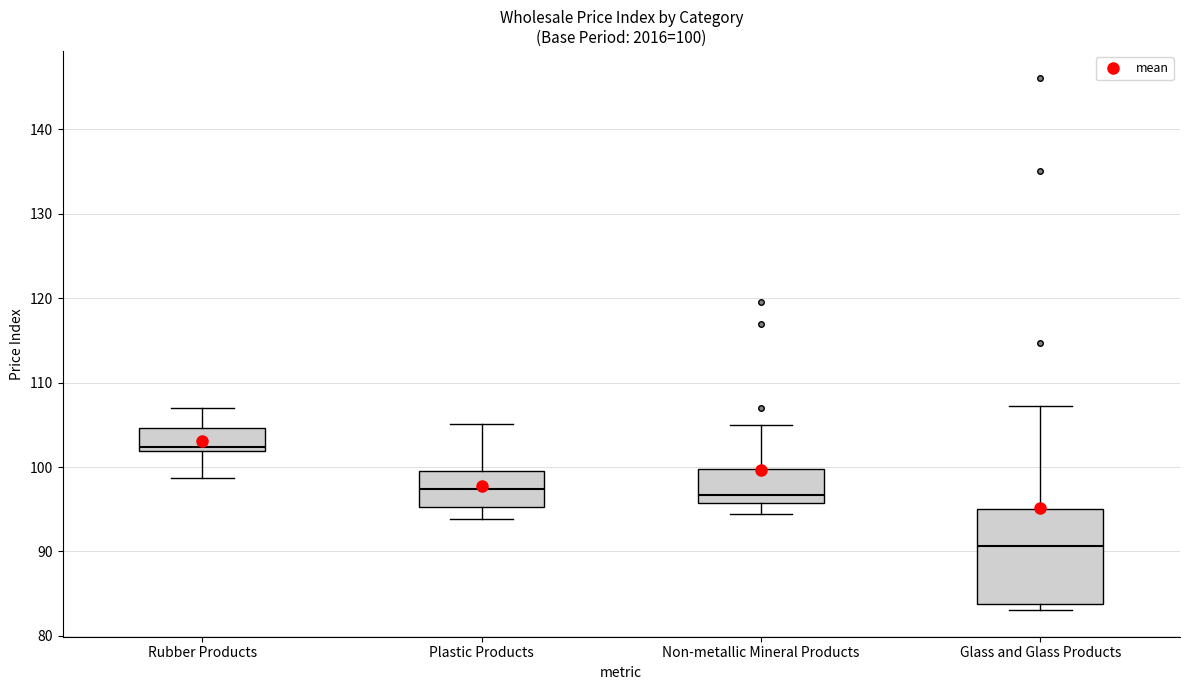

Which box's median line is the highest?

Rubber Products